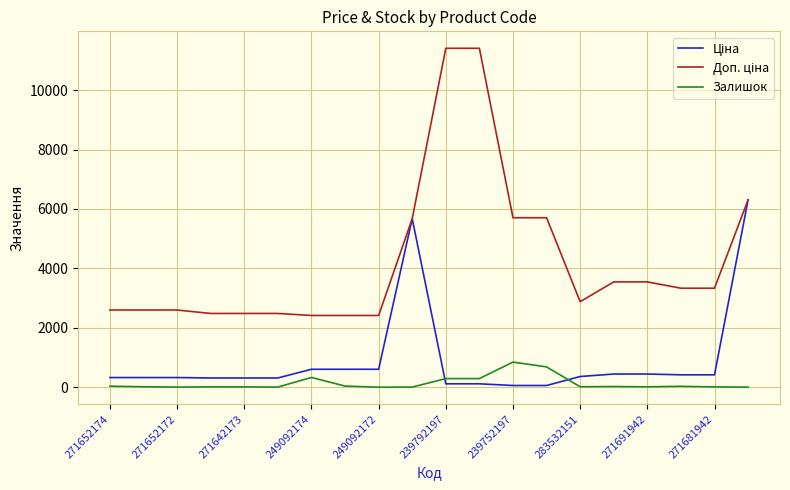

What is the greatest value displayed?

11410.0